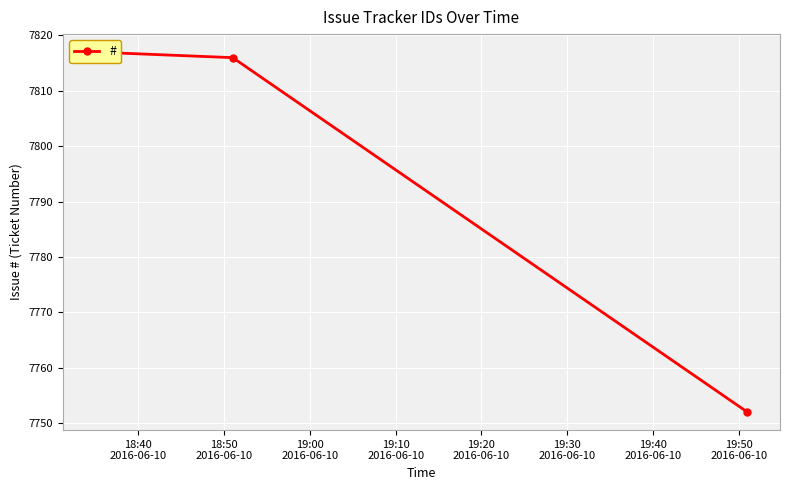

At which label is the value closest to 7784?

18:50
2016-06-10